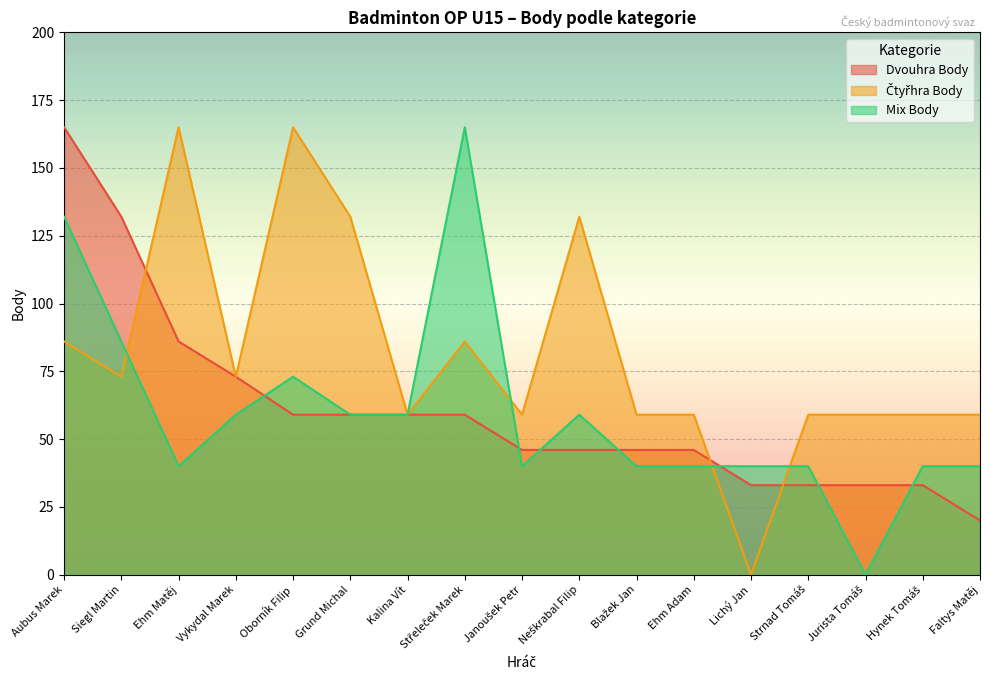

Where is Čtyřhra Body nearest to the value 82?

Aubus Marek